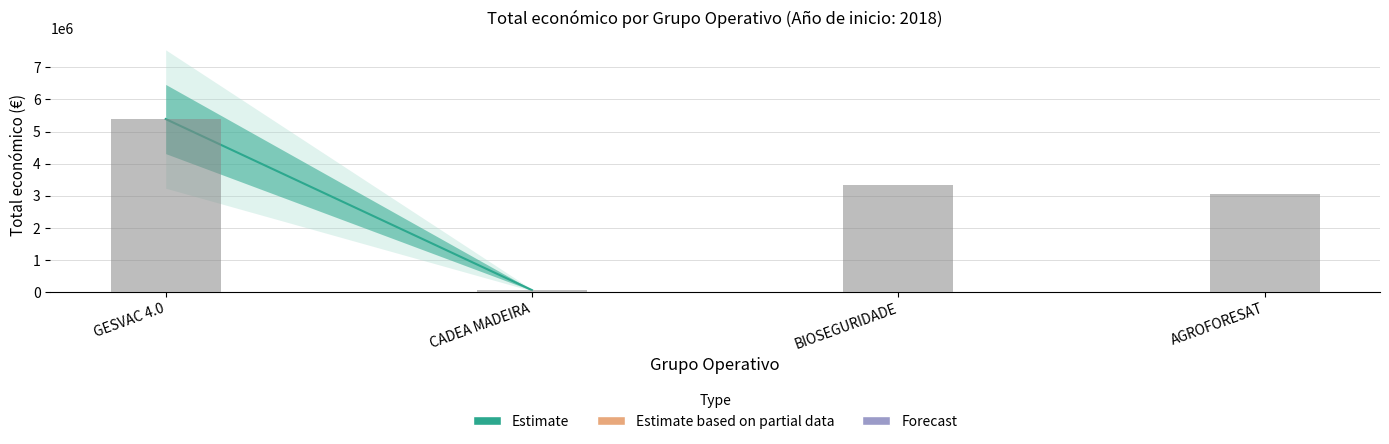

What position from the right is CADEA MADEIRA?

1